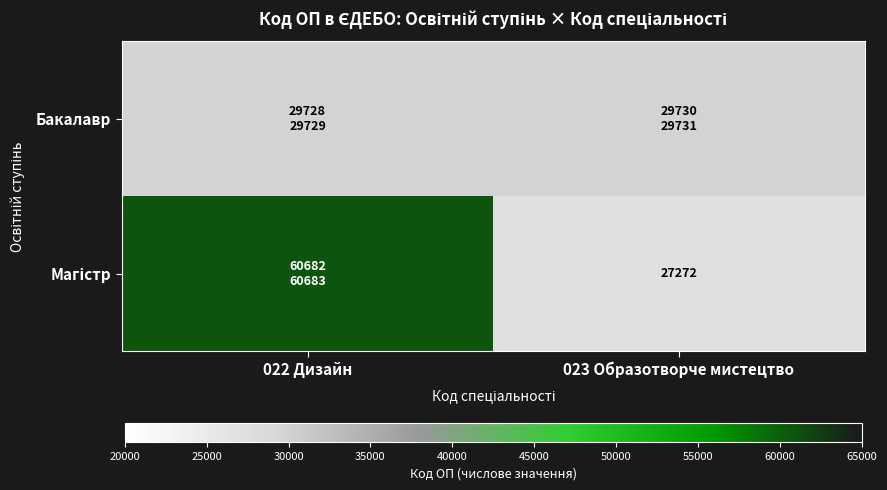

What is the sum of all Бакалавр values?

59458